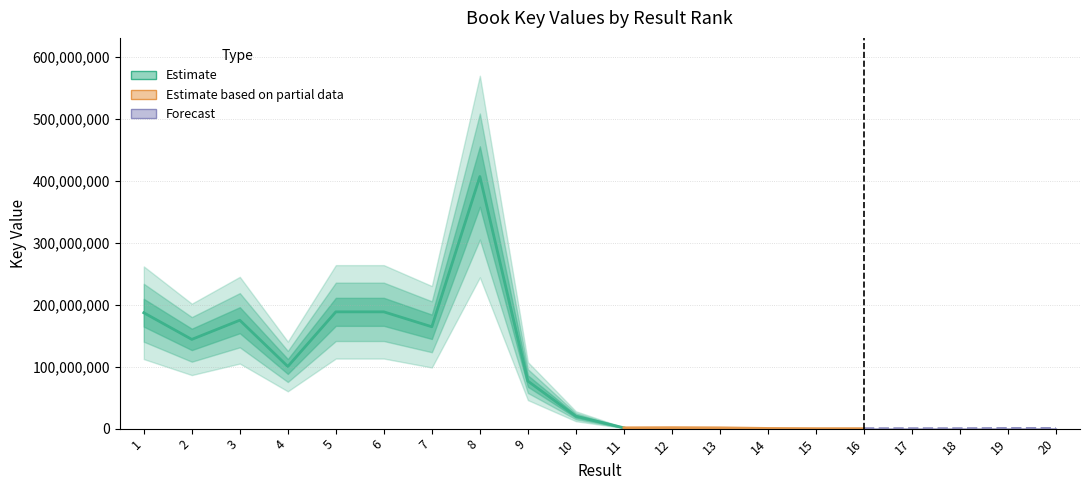

At which category does the data reach its first local valley?

2